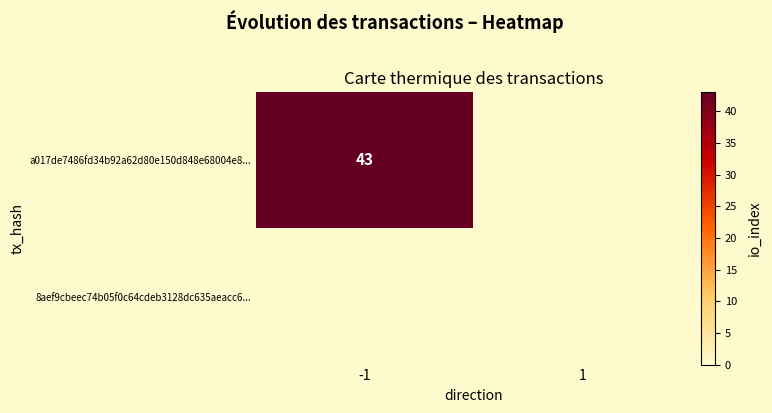

True or false: a017de7486fd34b92a62d80e150d848e68004e8... has a value of 43 at -1.

True